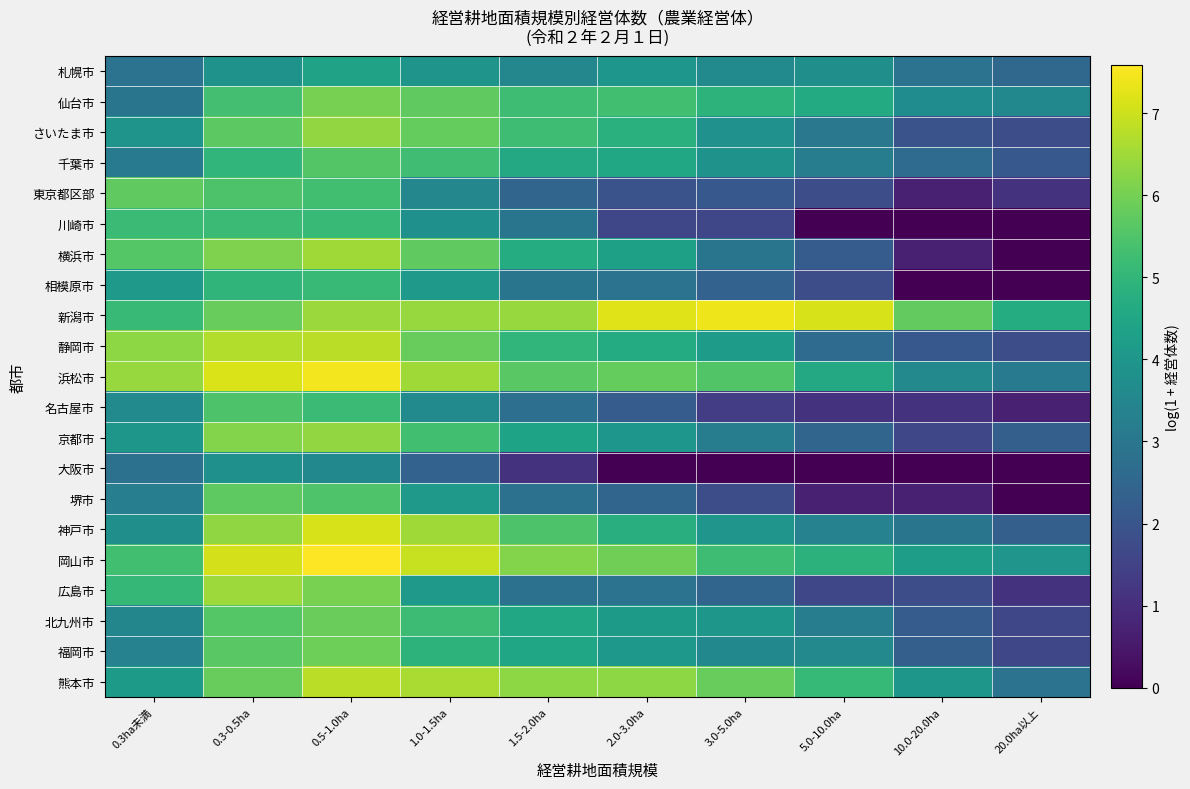

What is the total value across all series at 2.0-3.0ha?

83.8